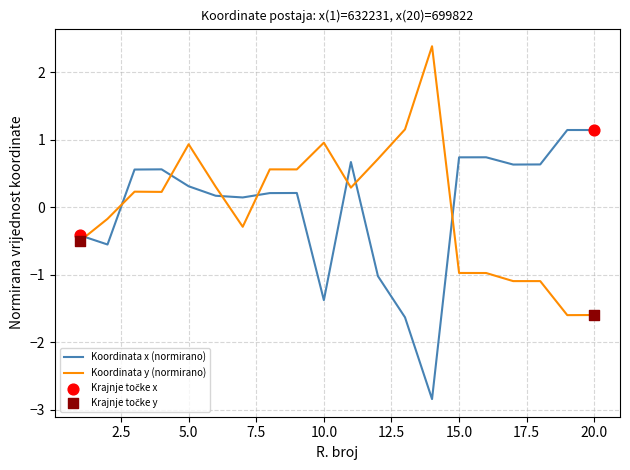

At how many categories does at least one series exceed 1?

4